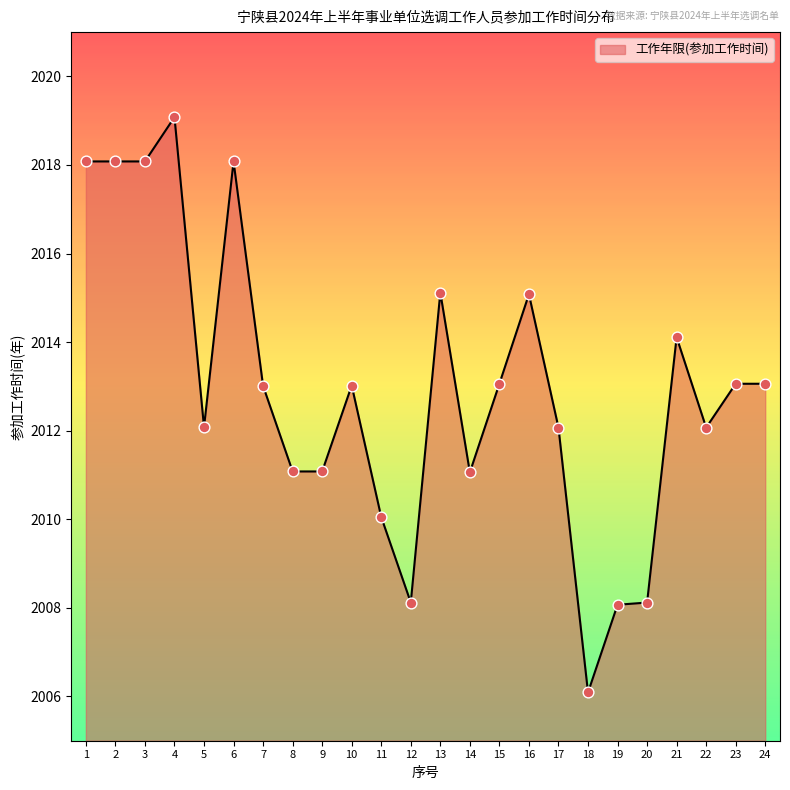

What is the ratio of the value at 14 to the value at 6?

1.0